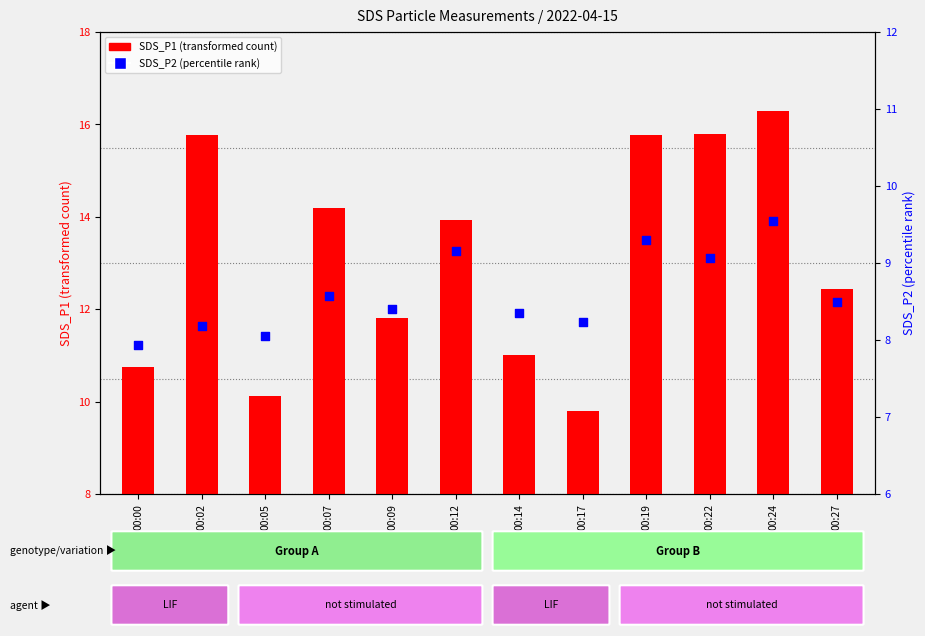

Which series contains the lowest Y value?

SDS_P2 (percentile rank)